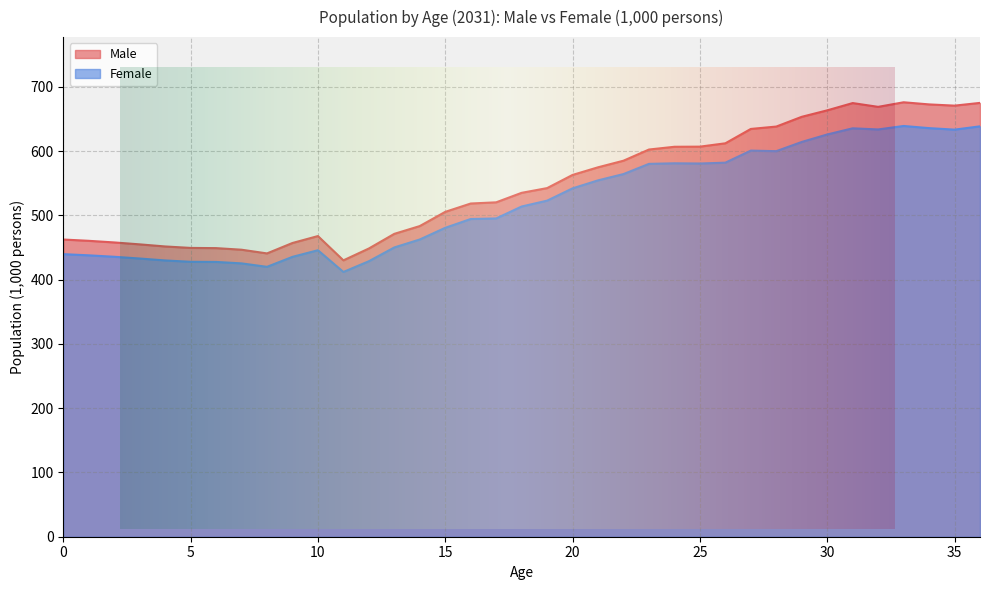

Reading left to right, transcribe all the data shown in this chart.

Male: 462.4	460.4	457.9	454.9	451.6	449.4	449.0	446.6	440.8	457.0	467.8	430.0	448.4	471.2	483.4	505.5	518.4	520.3	535.1	542.4	562.9	574.8	585.1	602.4	606.7	606.9	612.1	634.5	638.2	653.4	663.4	674.7	668.8	676.0	672.6	670.7	675.0
Female: 439.6	437.8	435.6	432.9	429.9	427.8	427.6	425.3	419.9	435.4	445.8	411.9	428.6	450.1	462.5	480.6	494.3	495.2	513.8	522.9	542.0	554.5	564.3	580.1	581.0	580.7	582.0	600.8	599.9	614.2	625.9	635.5	633.7	639.1	635.7	633.4	638.5